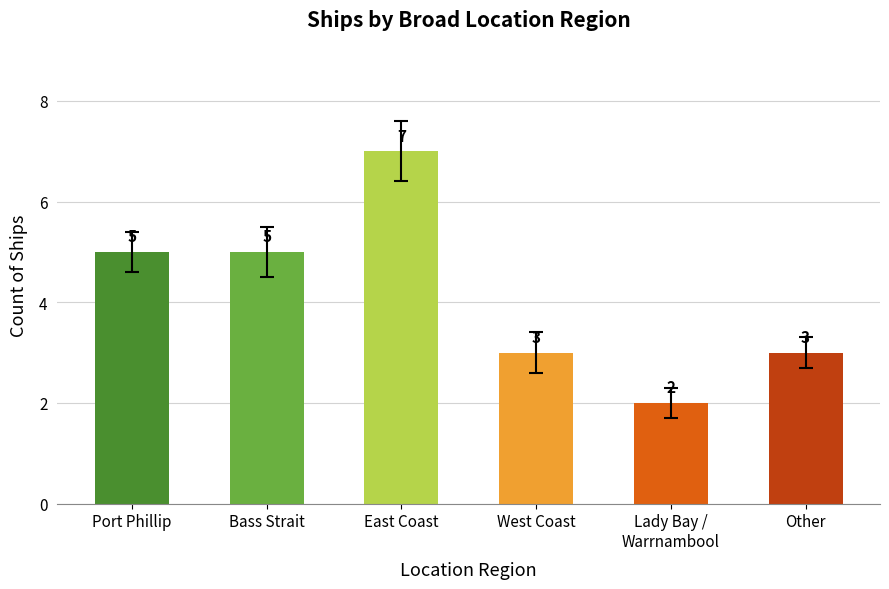

Count the values in the range 3 to 5.

4